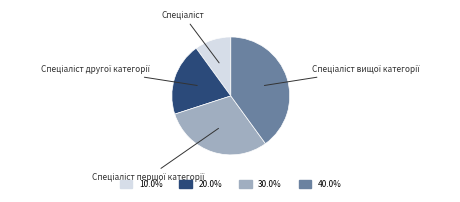

Is there a majority slice in this chart?

No